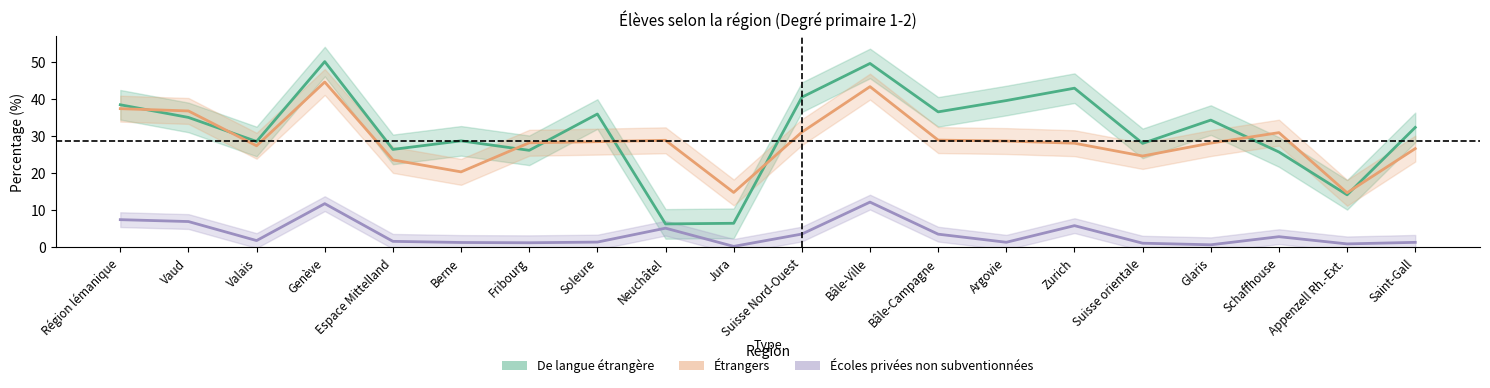

Which has a higher value, Espace Mittelland or Suisse Nord-Ouest?

Suisse Nord-Ouest